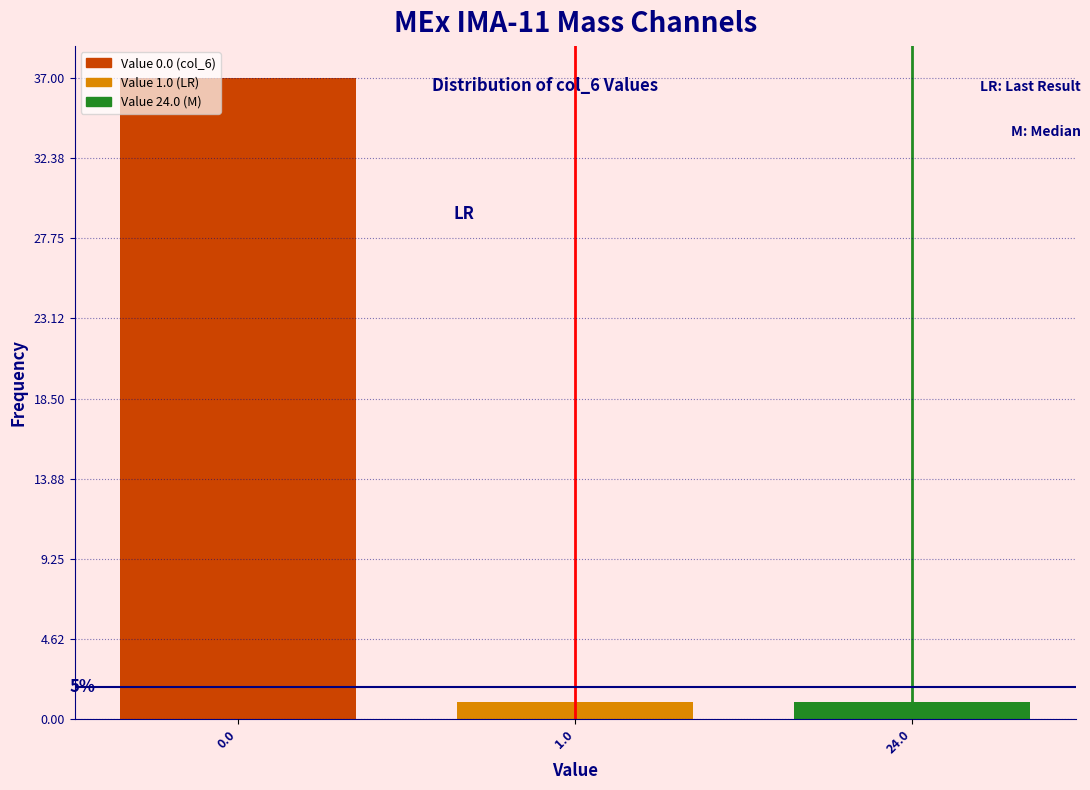

Reading left to right, list all the values displayed in this chart.

0.0=37	1.0=1	24.0=1